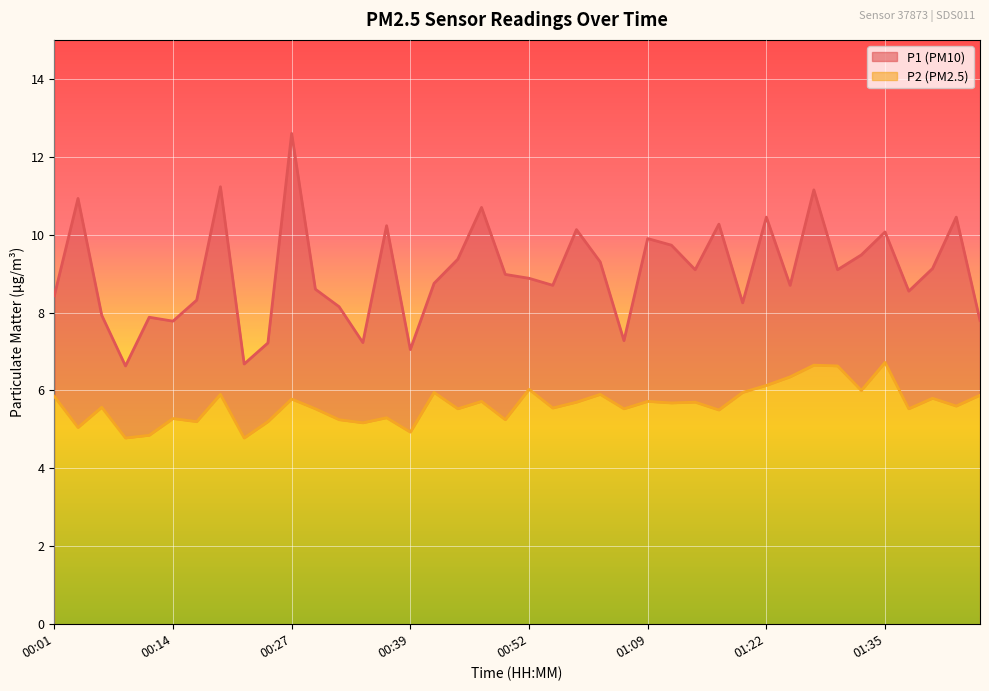

How many series are shown in this chart?

2